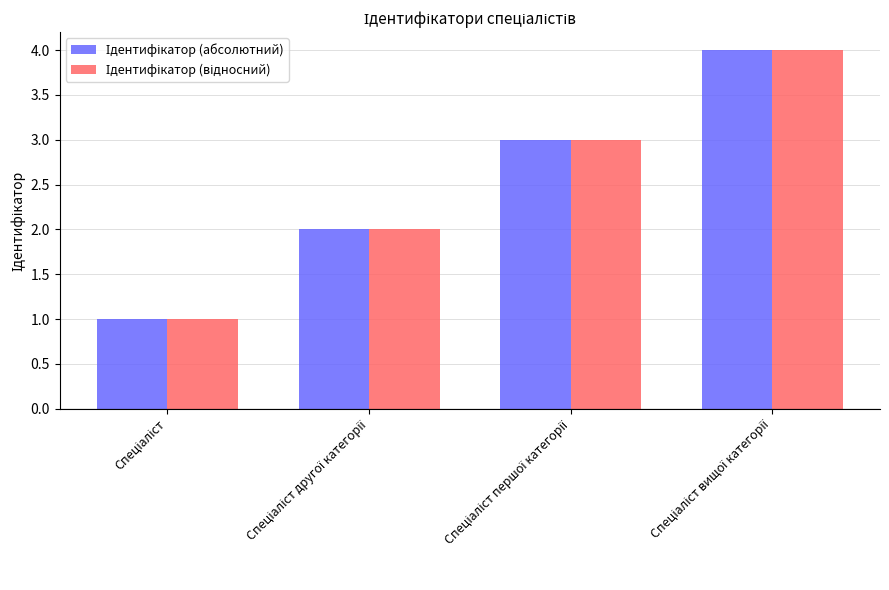

Which series has the widest spread of values?

Ідентифікатор (абсолютний)